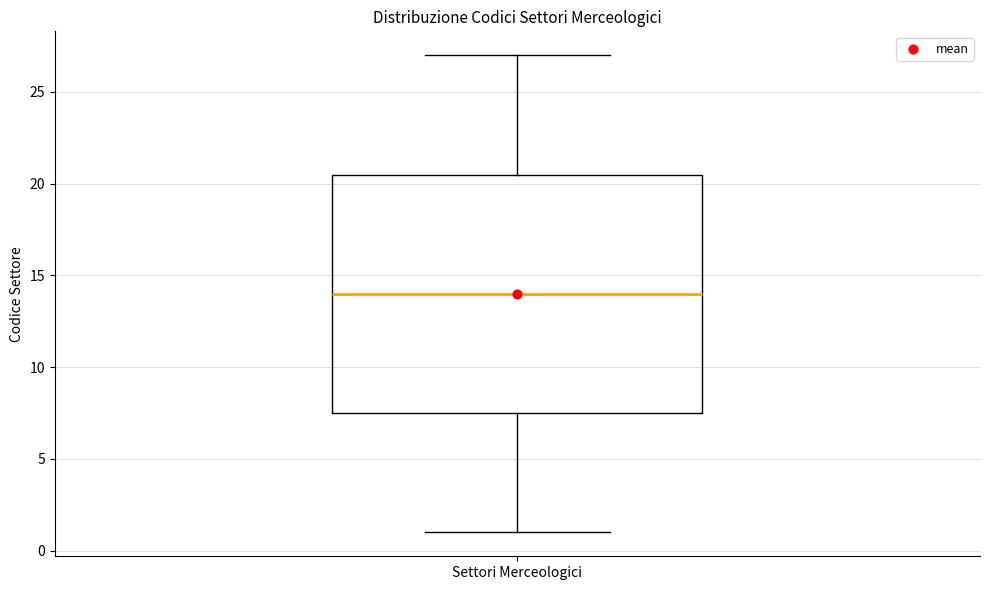

Where does the lower whisker of the box for Settori Merceologici end on the y-axis? The values are not printed on the chart, so give them approximately, as read against the axis.

1.0